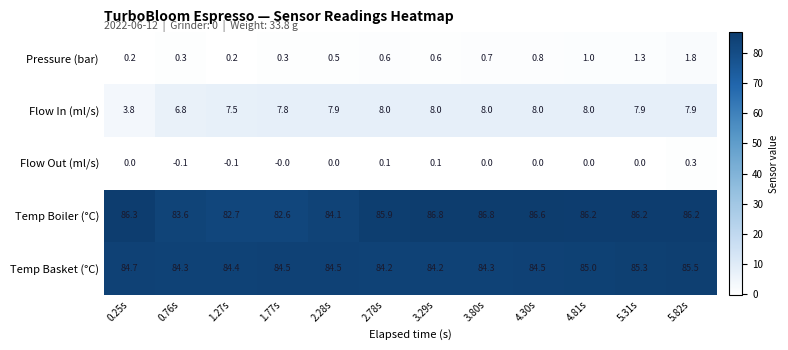

How many distinct data groups are displayed?

5